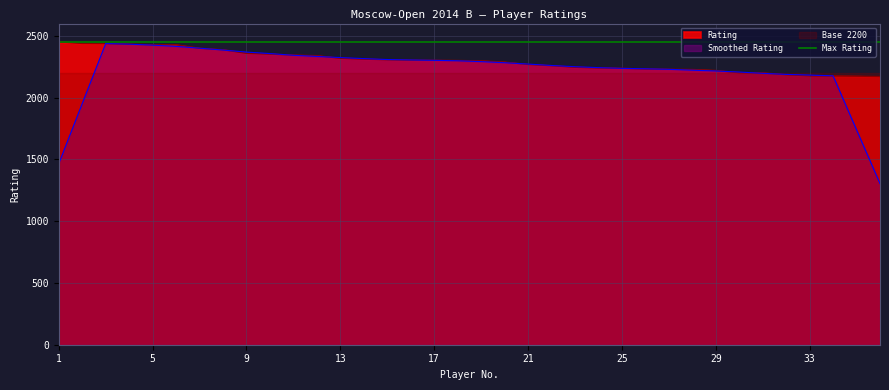

What is the value of the 36th point from the left?

2171